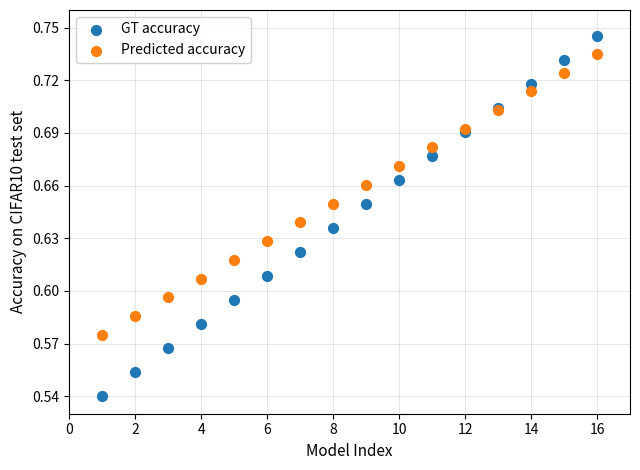

What is the X range (max minus min) for the scatter plot?

15.0